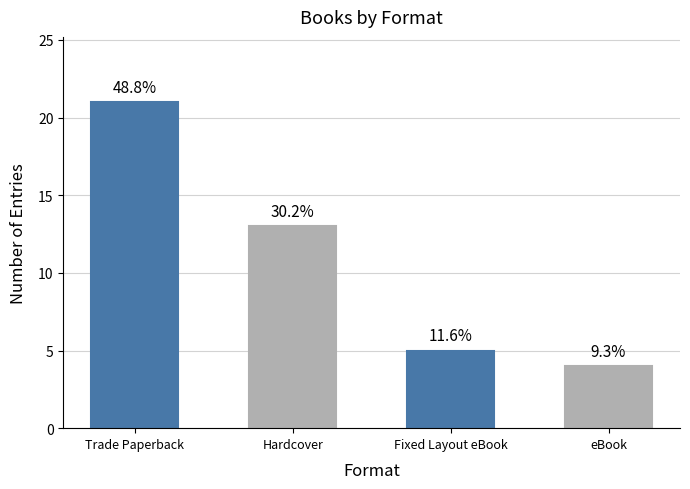

What is the change in value from Trade Paperback to Hardcover?

-8